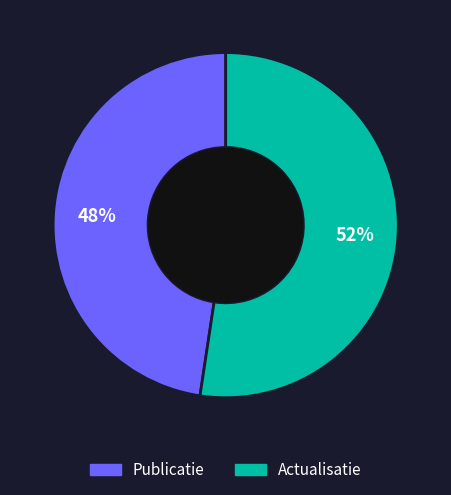

Is it true that Actualisatie is 67% of the pie?

False